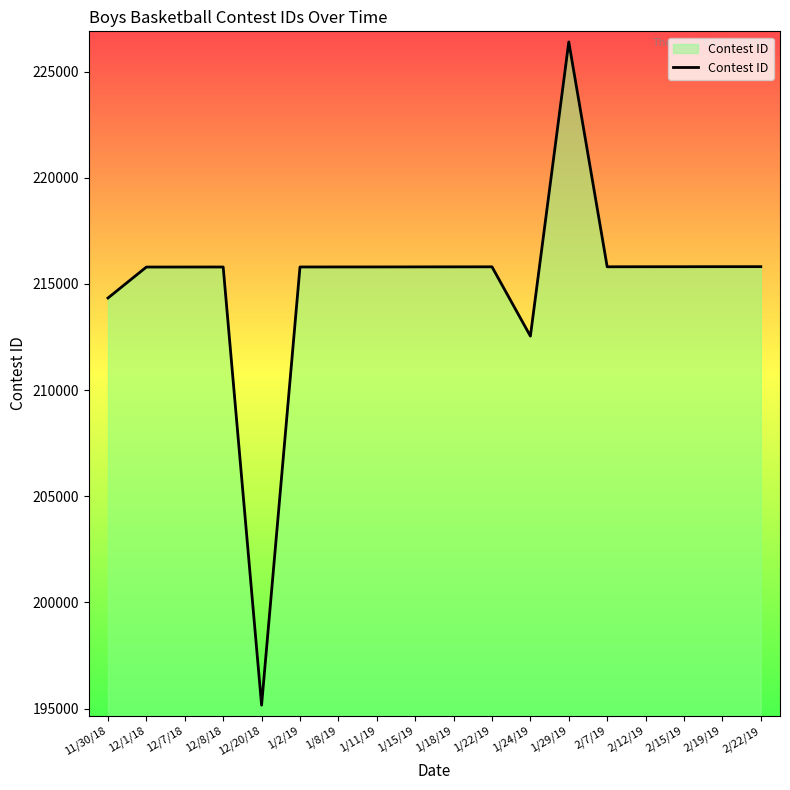

How many distinct data groups are displayed?

1